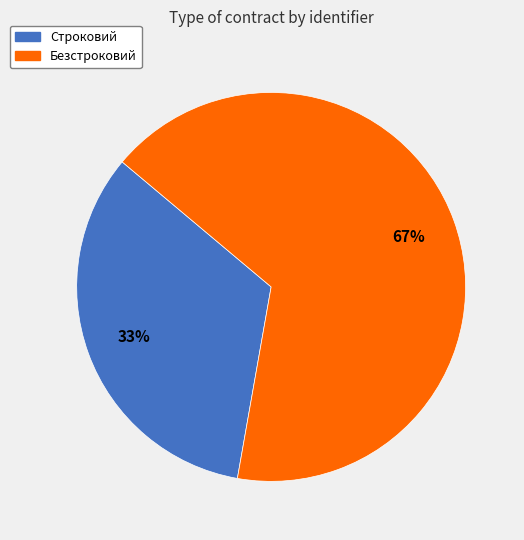

Does Безстроковий account for over 50% of the chart?

Yes